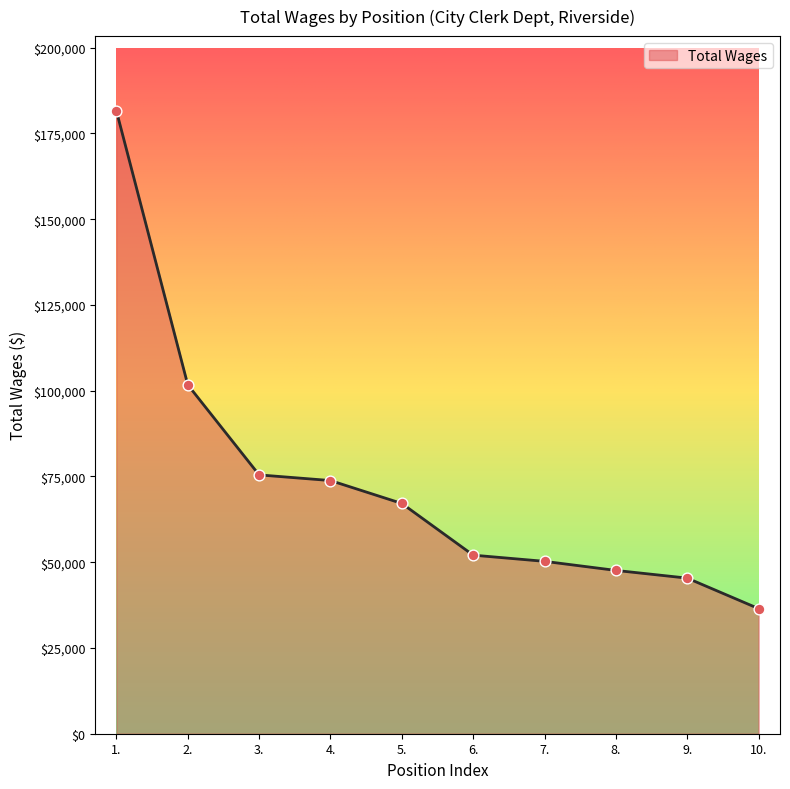

What is the change in value from 1. to 8.?

-133962